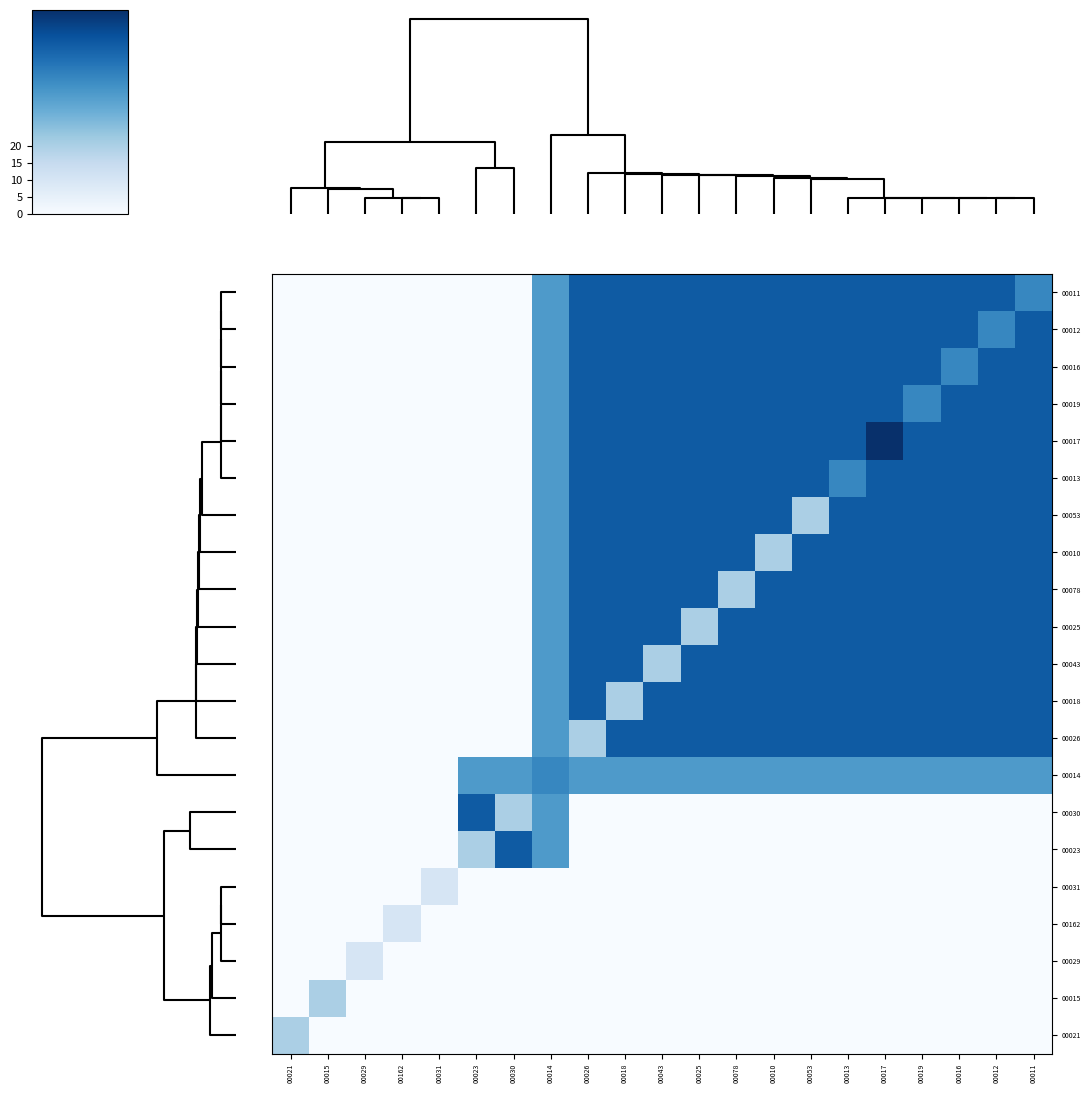

Which series has the largest total across all categories?

00017